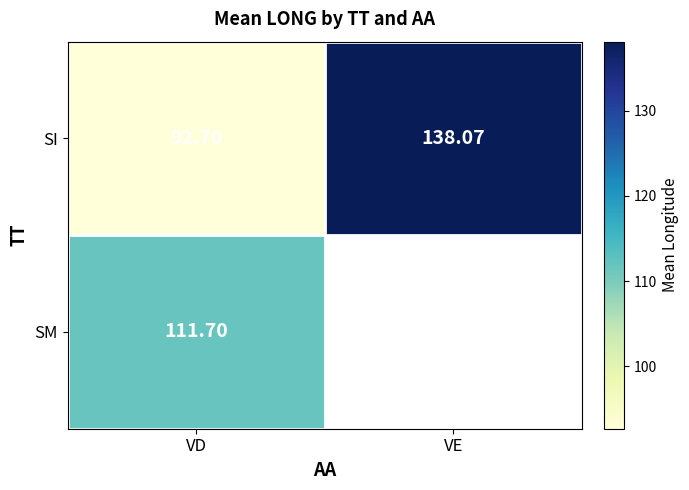

Which category has the lowest value in the SI series?

VD